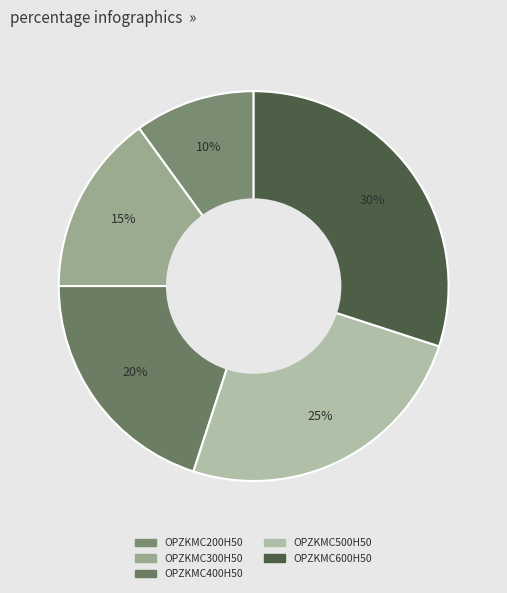

Approximately how many times larger is the value at OPZKMC400H50 compared to OPZKMC500H50?

0.8